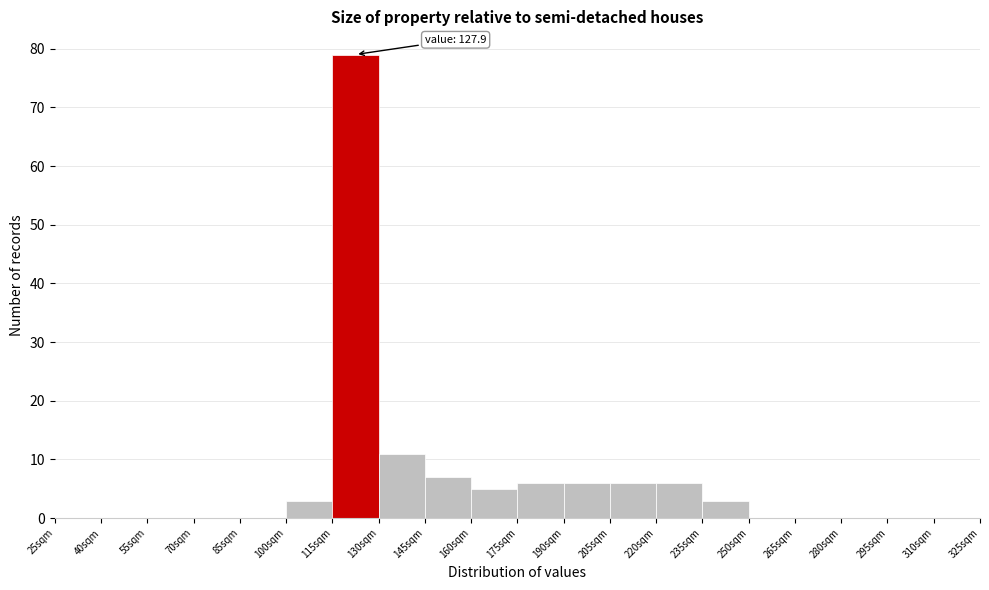

Which range on the x-axis has the tallest bar?

115 to 130